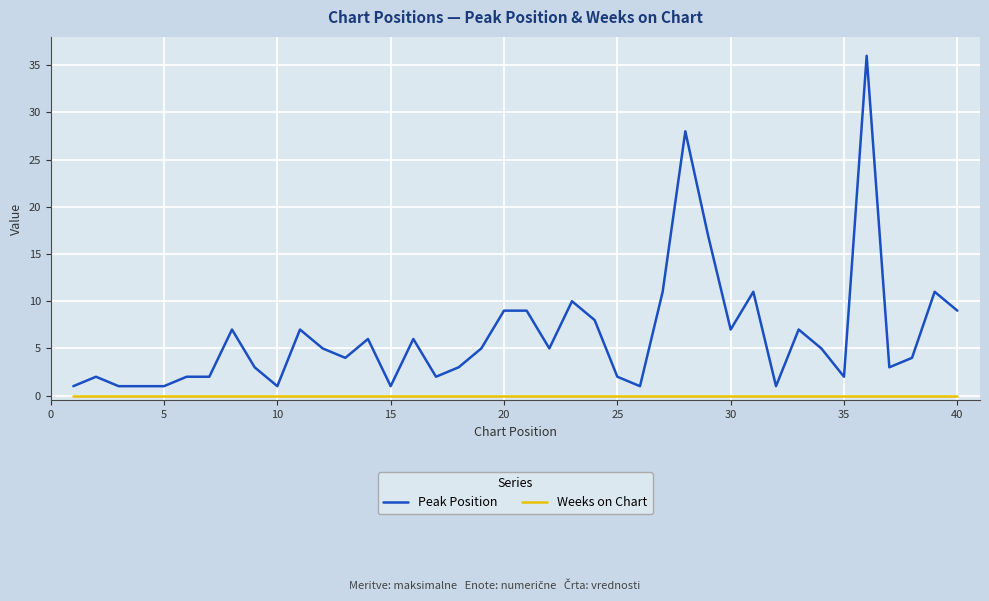

How many lines are shown in the chart?

2